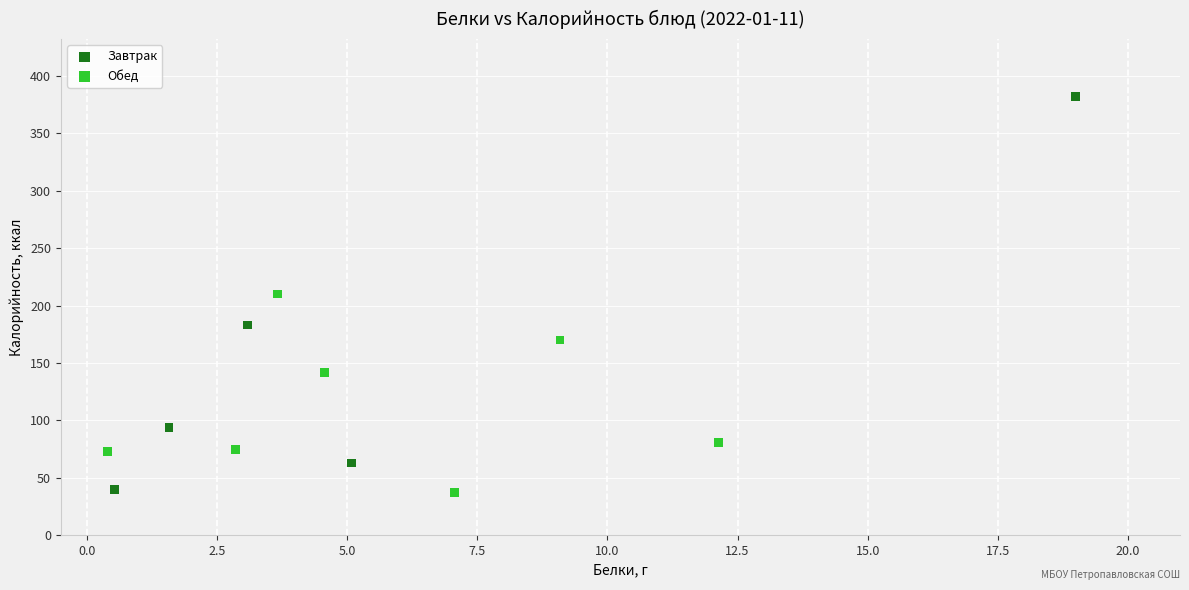

Which series has the widest spread of Y values?

Завтрак